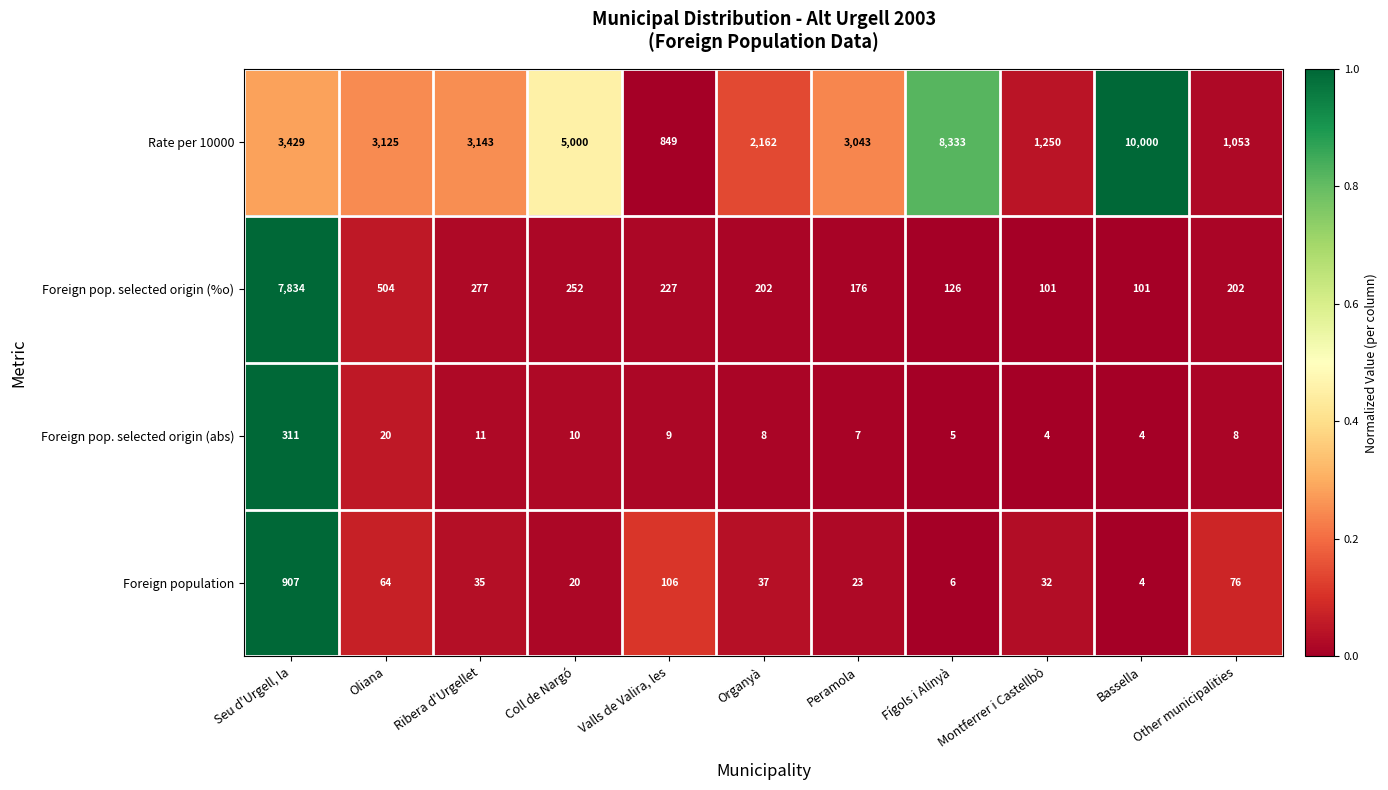

Between Seu d'Urgell, la and Oliana, which series saw the biggest shift?

Foreign pop. selected origin (%o)